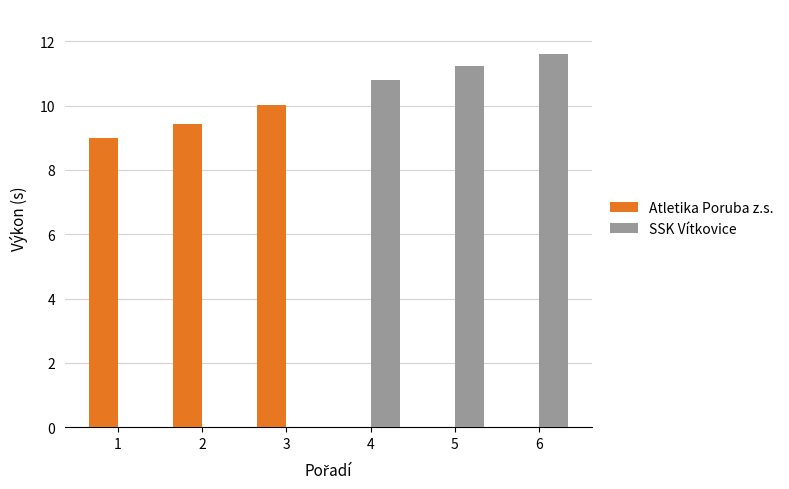

What is the total value across all series at 4?

10.8